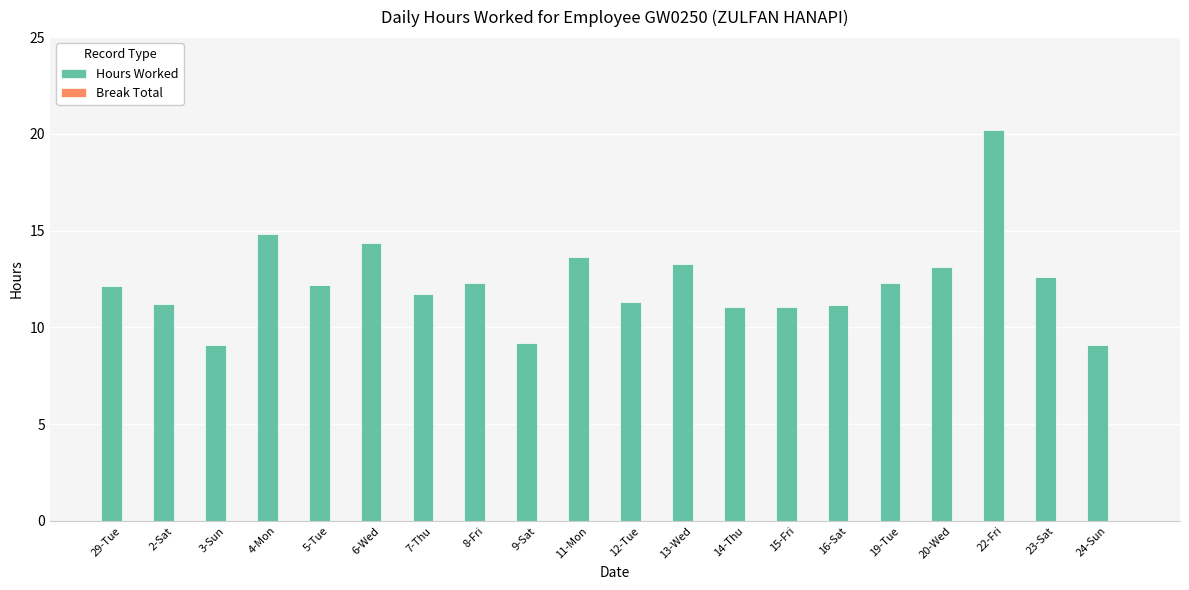

What is the change in value from 7-Thu to 22-Fri?

+8.5